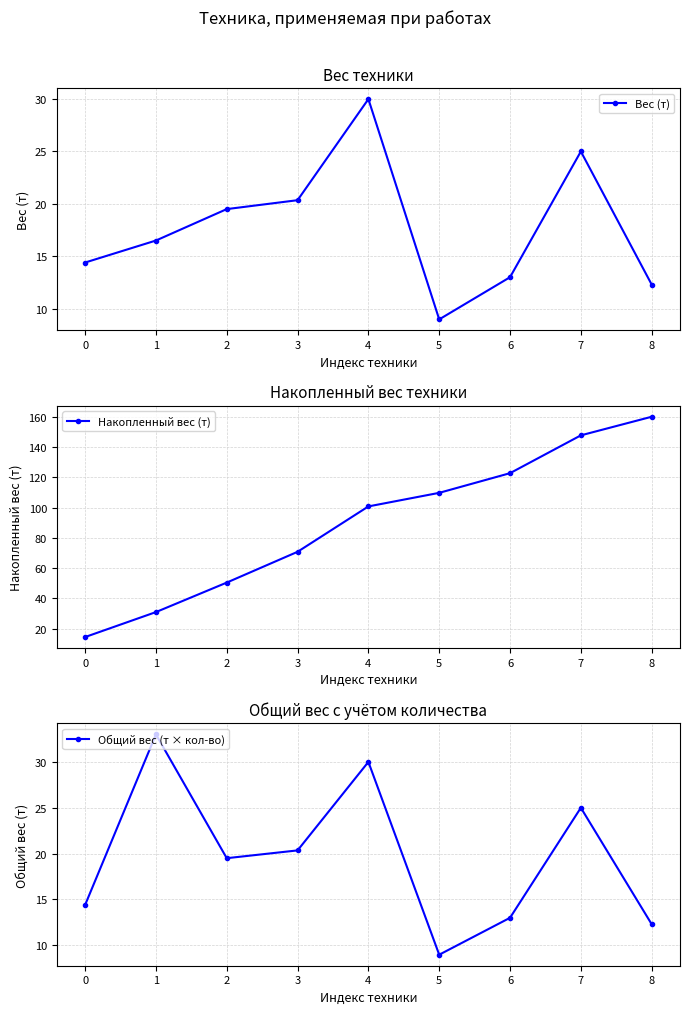

Count the number of categories in the chart.

9